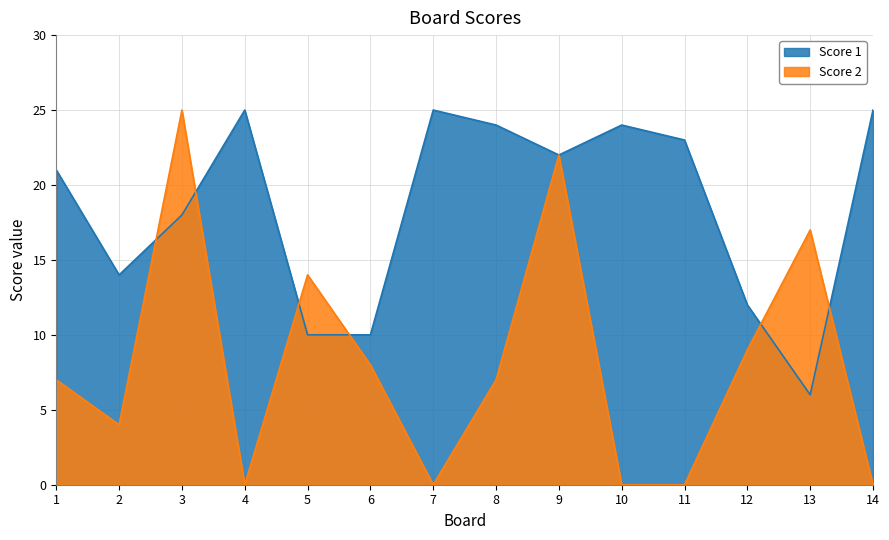

How many interior local valleys does the Score 1 series have?

3